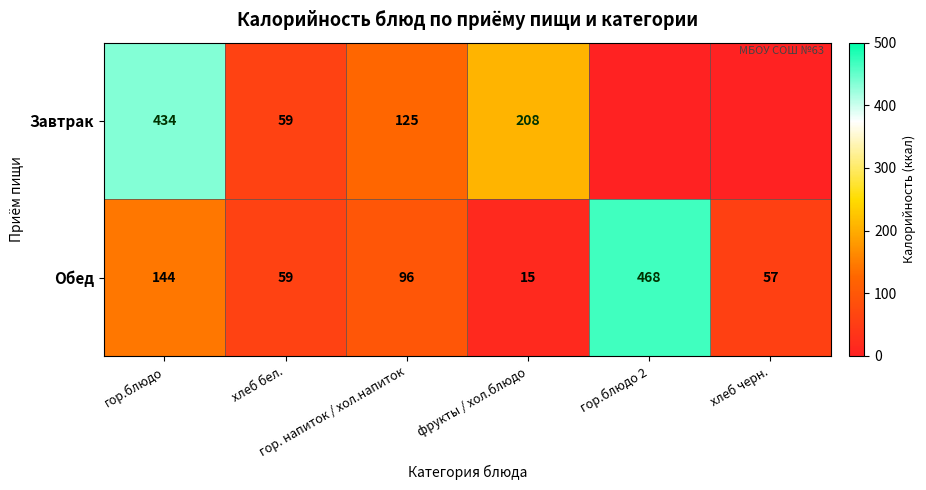

What is the sum of all Обед values?

839